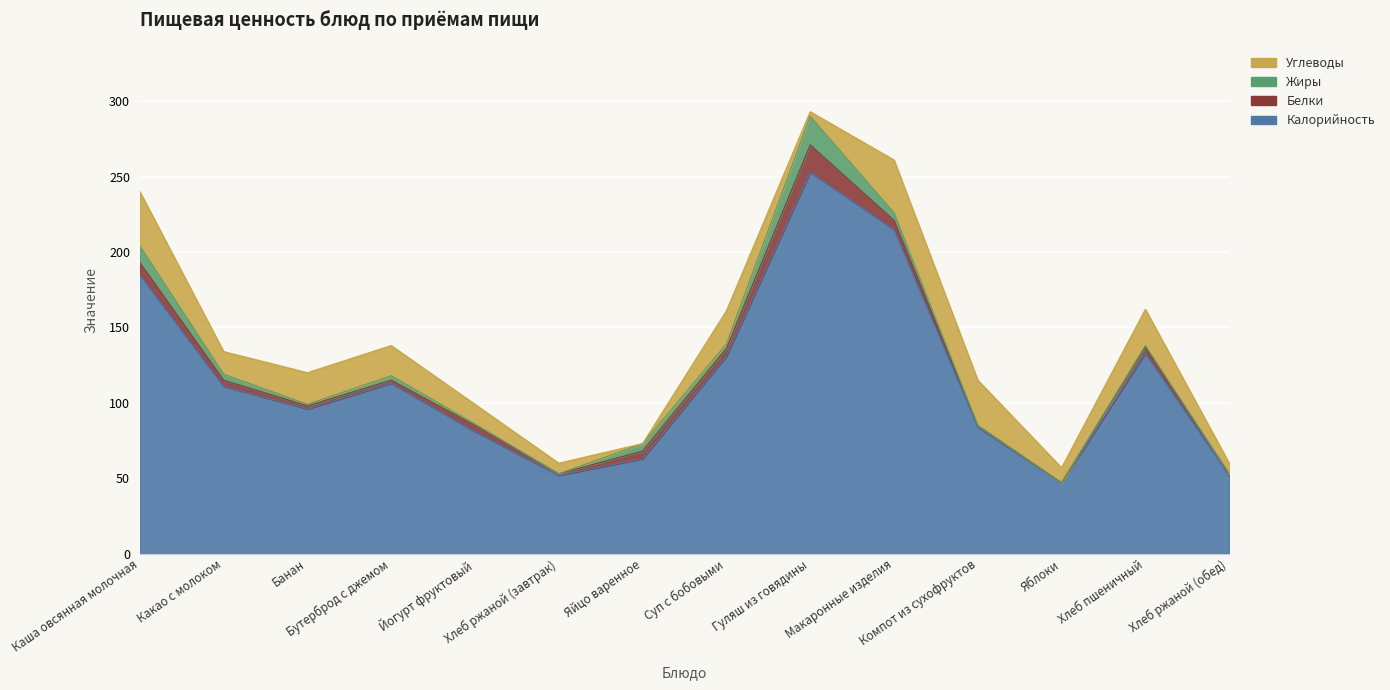

What is the difference between the second highest and minimum values in the Калорийность series?

168